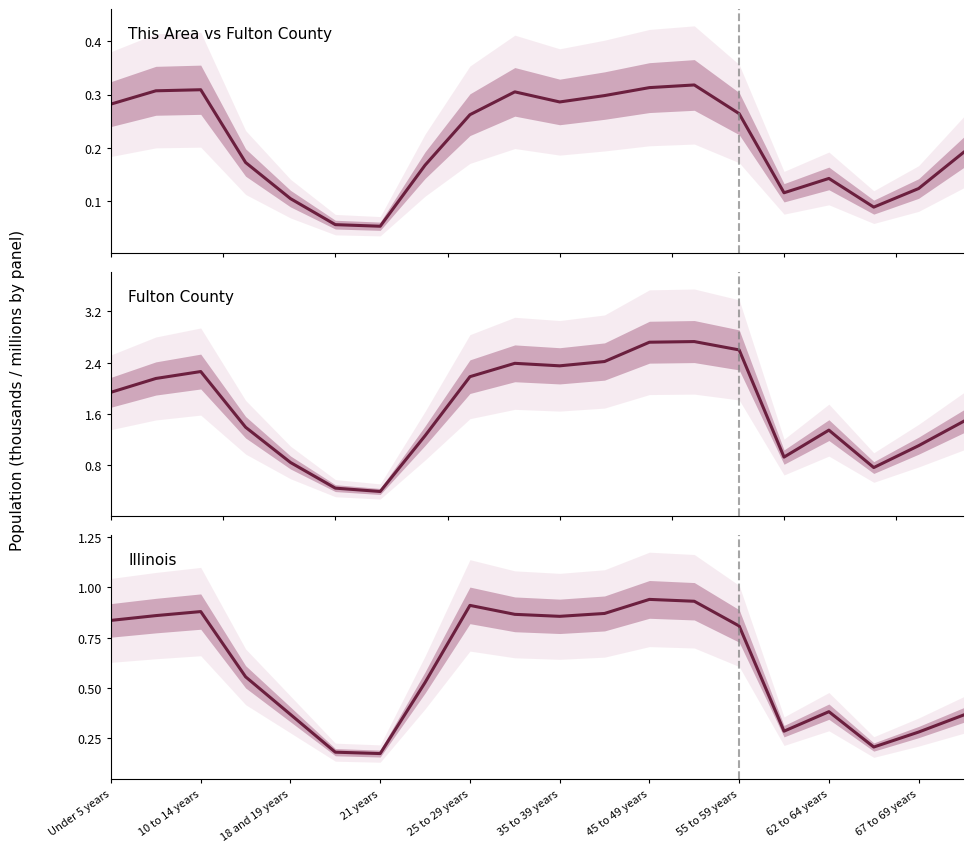

At which category is the sum across all series the highest?

13